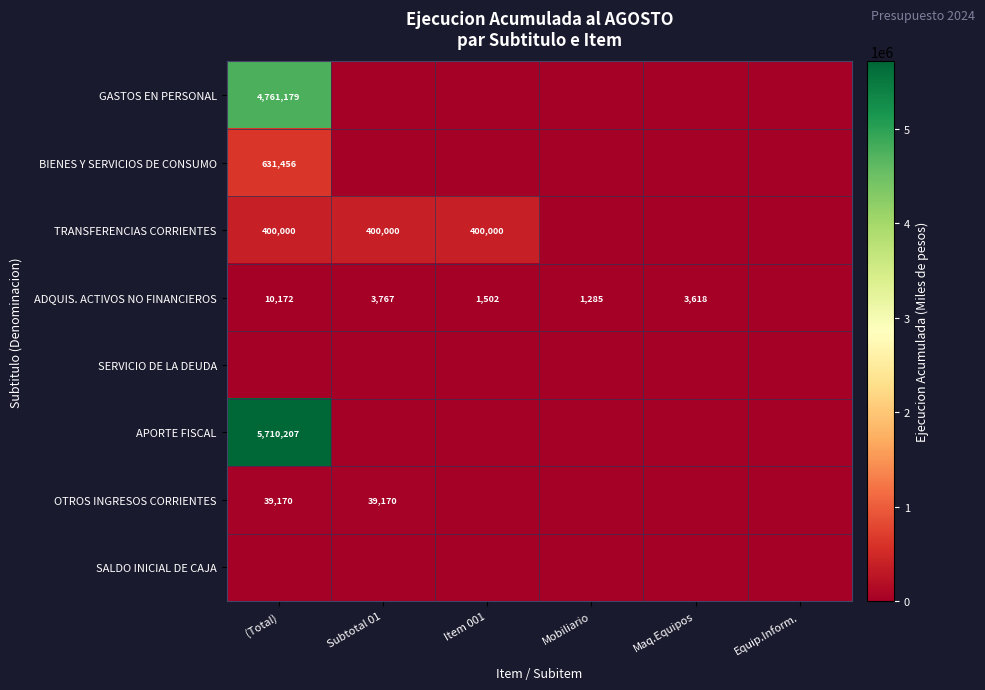

The GASTOS EN PERSONAL series shows 4761179 at (Total). True or false?

True